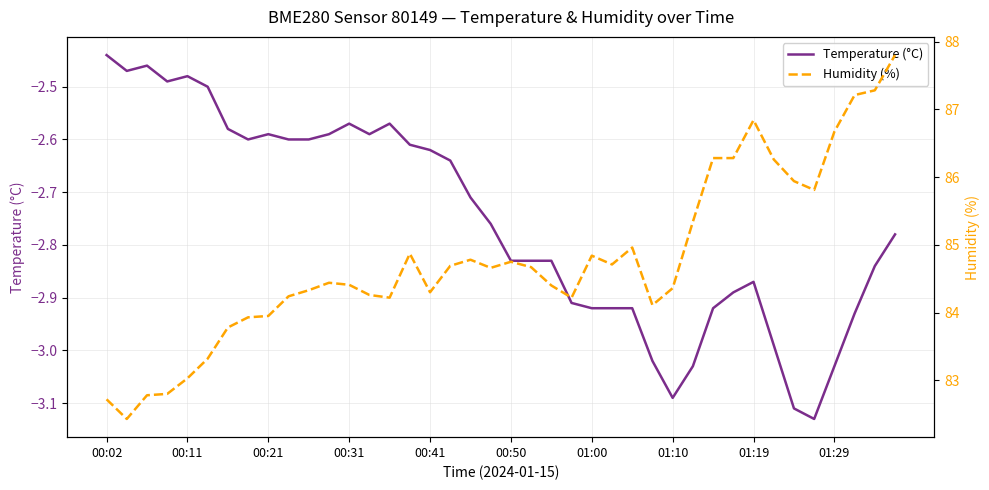

Does the chart display data point markers on the line(s)?

No